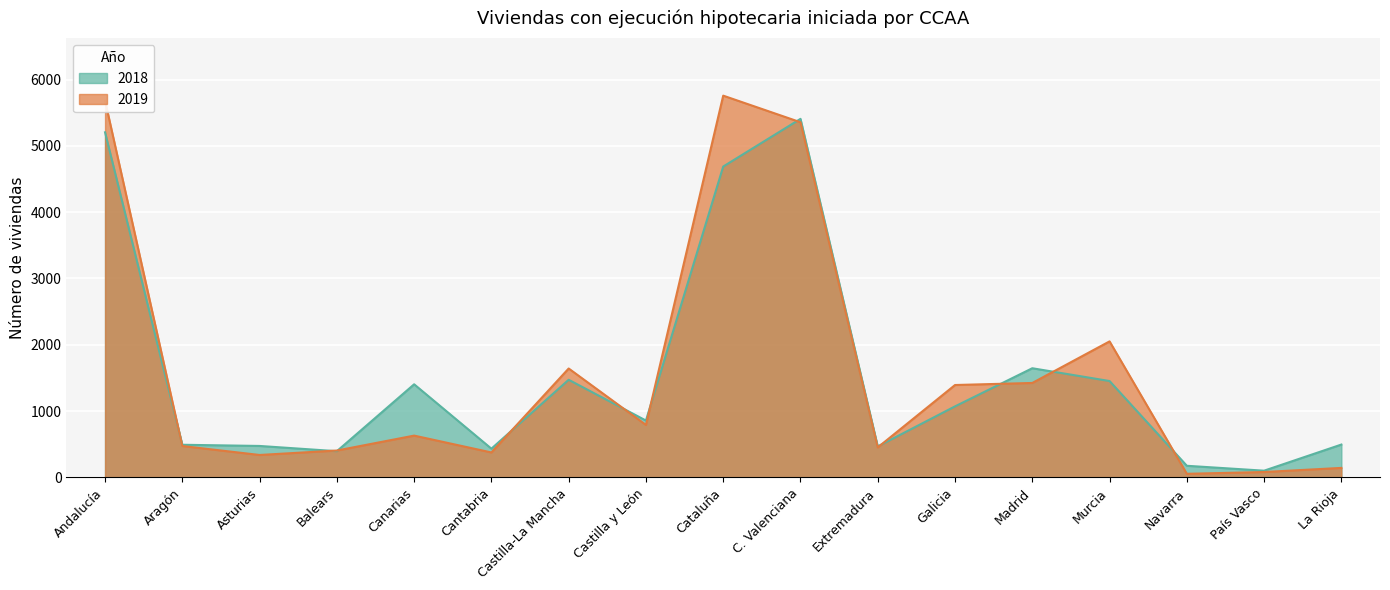

Rank the series at Canarias from lowest to highest value.

2019, 2018